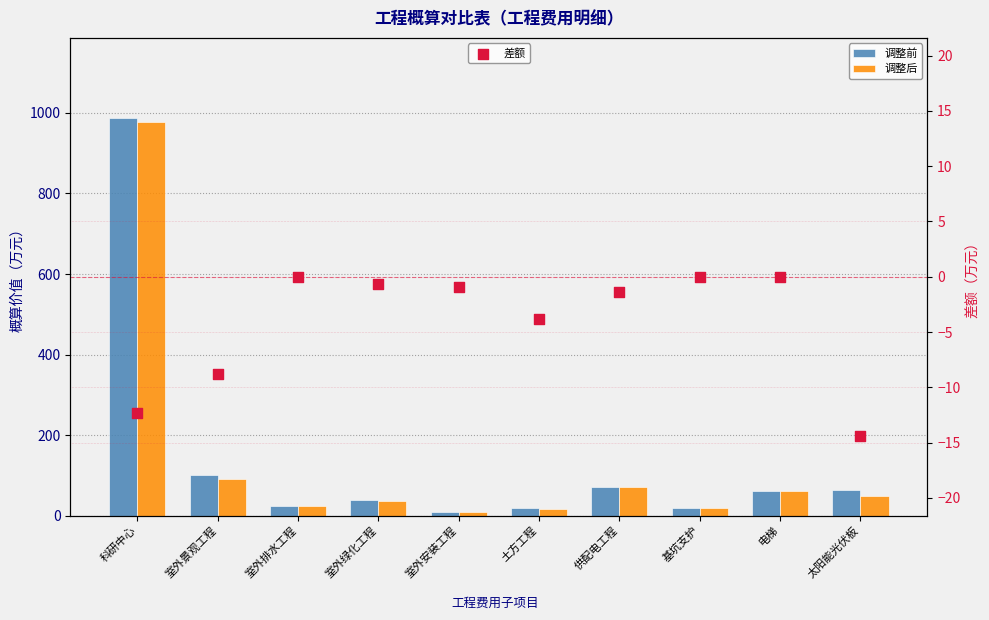

What are all the series names shown in the legend?

调整前, 调整后, 差额